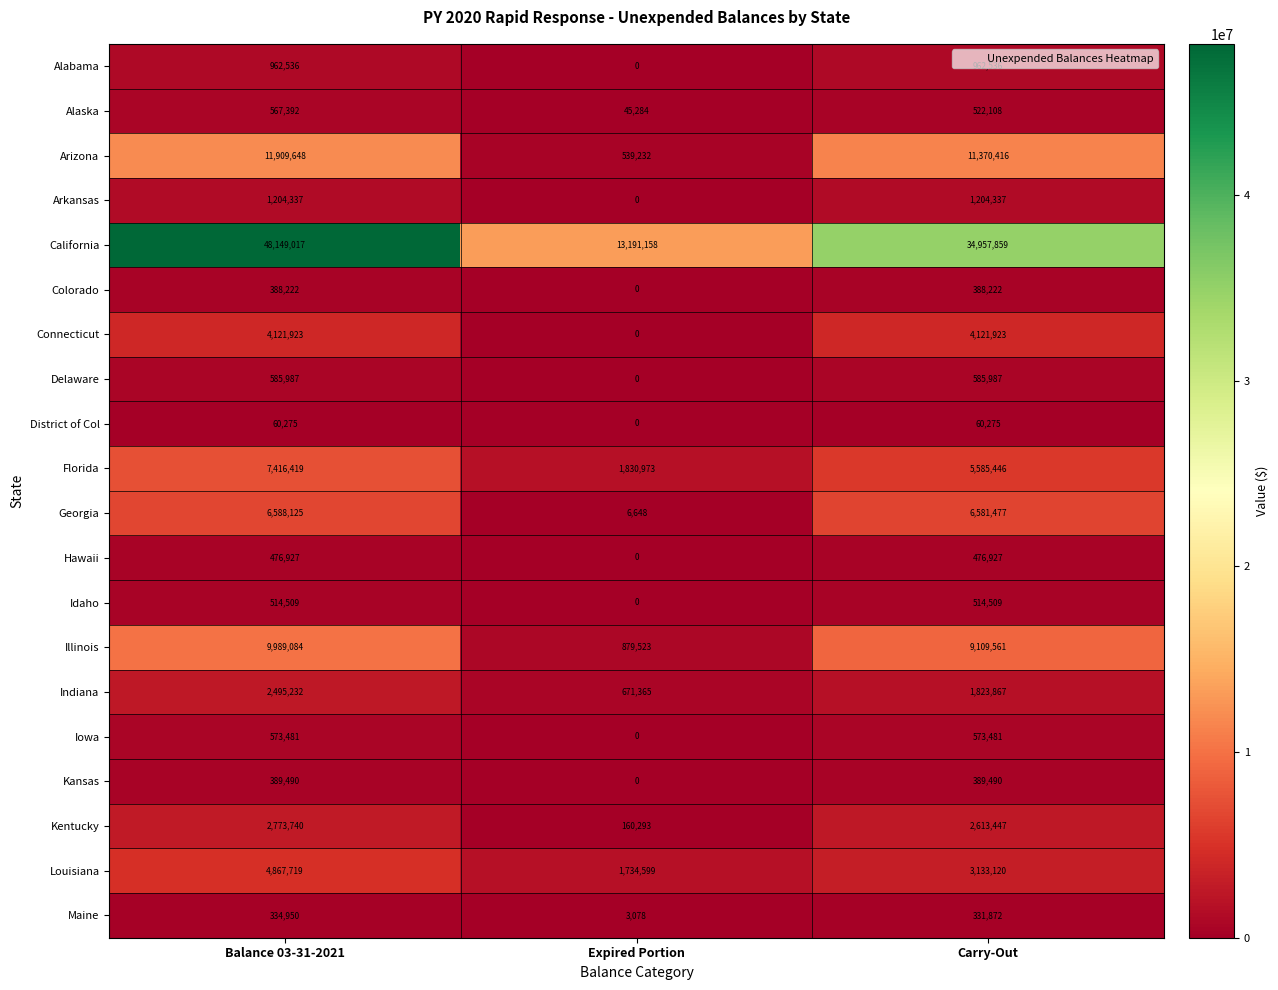

What is the total value across all series at Balance 03-31-2021?

104369013